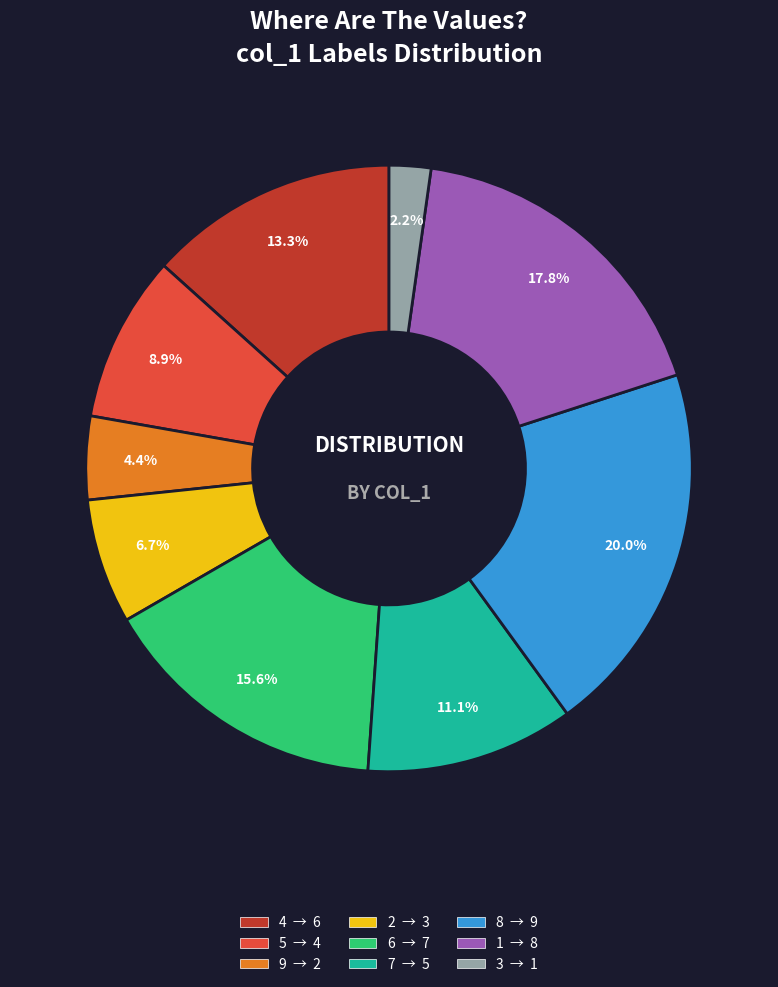

Does any single category account for the majority?

No